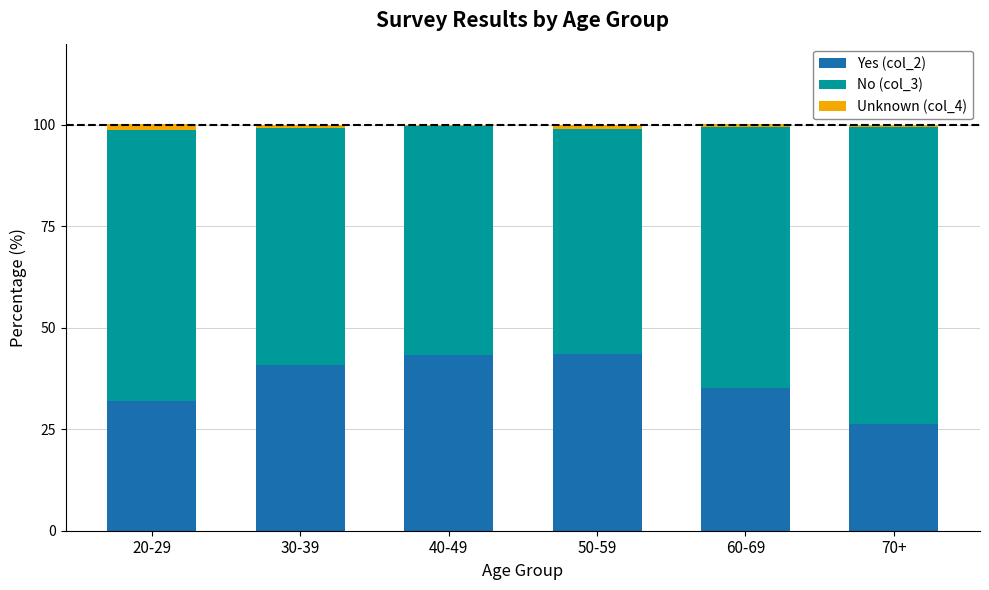

True or false: Yes (col_2) has a value of 40.9 at 30-39.

True